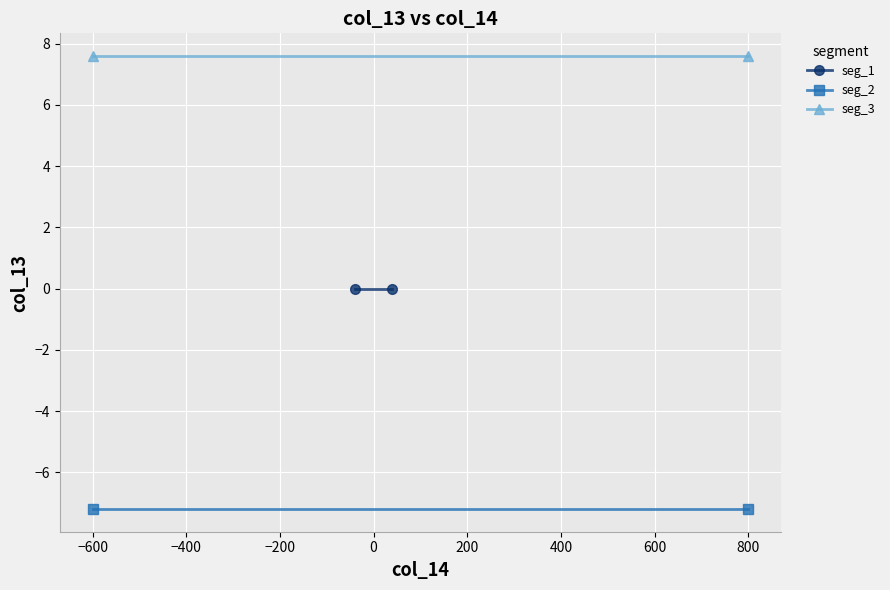

What is the value of the seg_3 point at the 1st from the left?

7.6